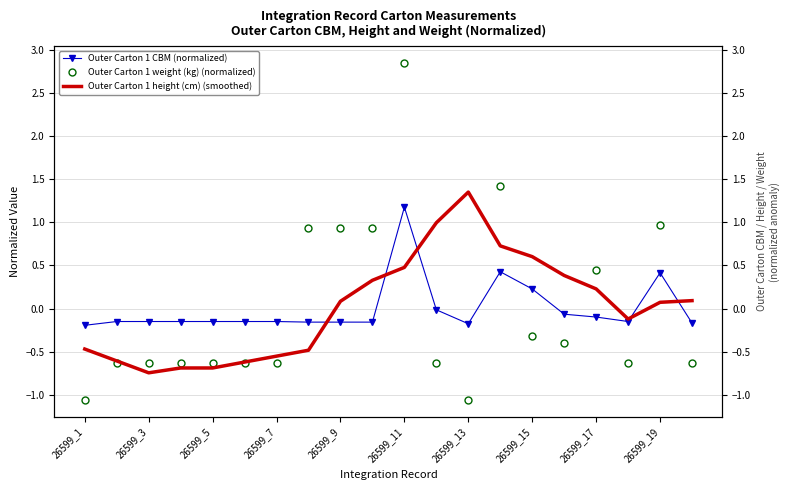

How many values in Outer Carton 1 height (cm) (smoothed) are below zero?

9